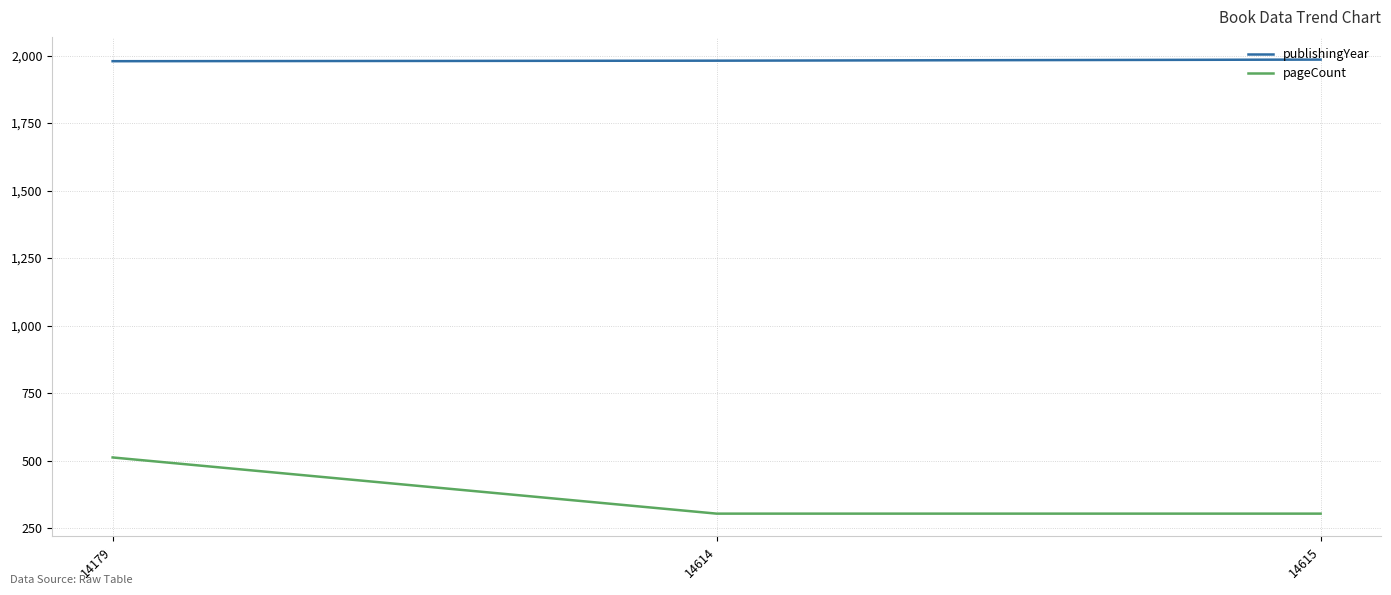

At which label is publishingYear closest to 1982?

14614